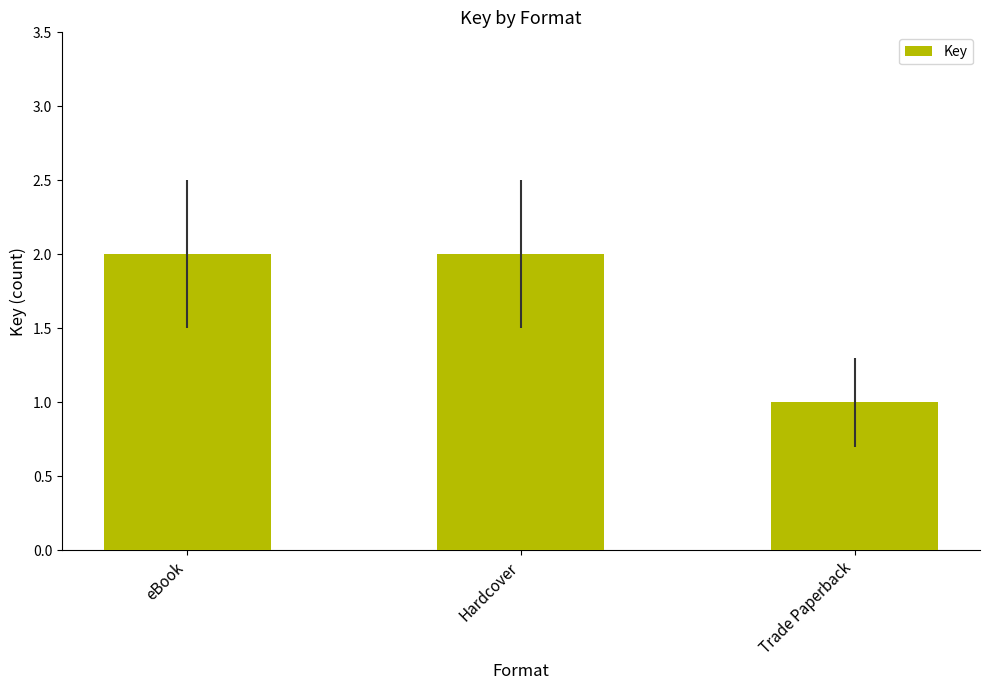

What is the difference between the second highest and minimum values?

1